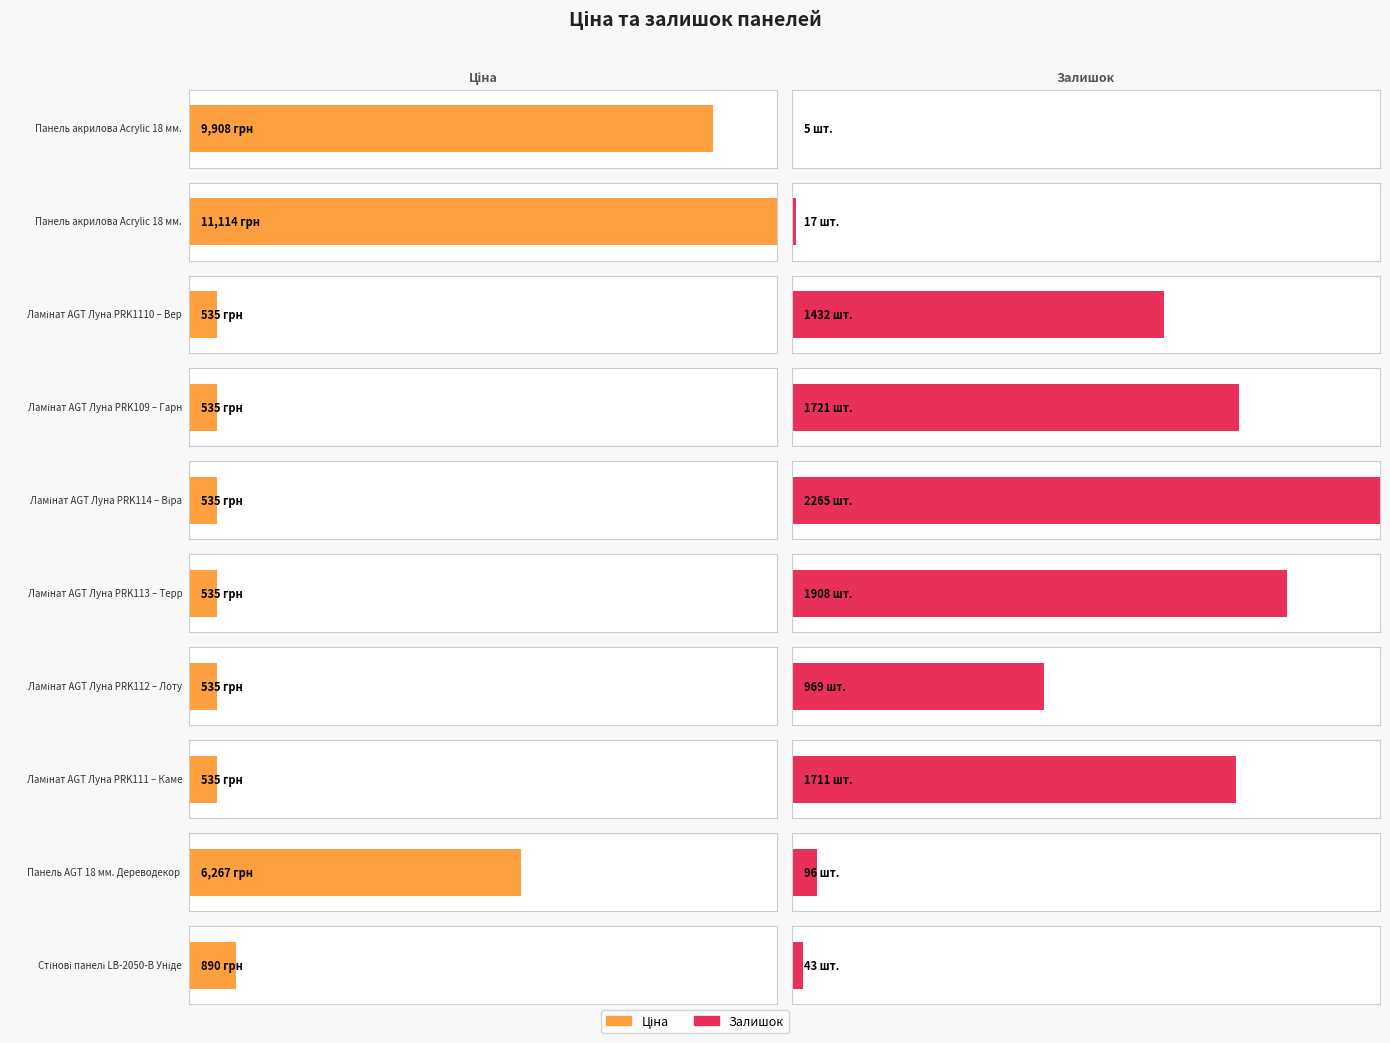

Is it true that Ціна equals 535.4 at 5?

True